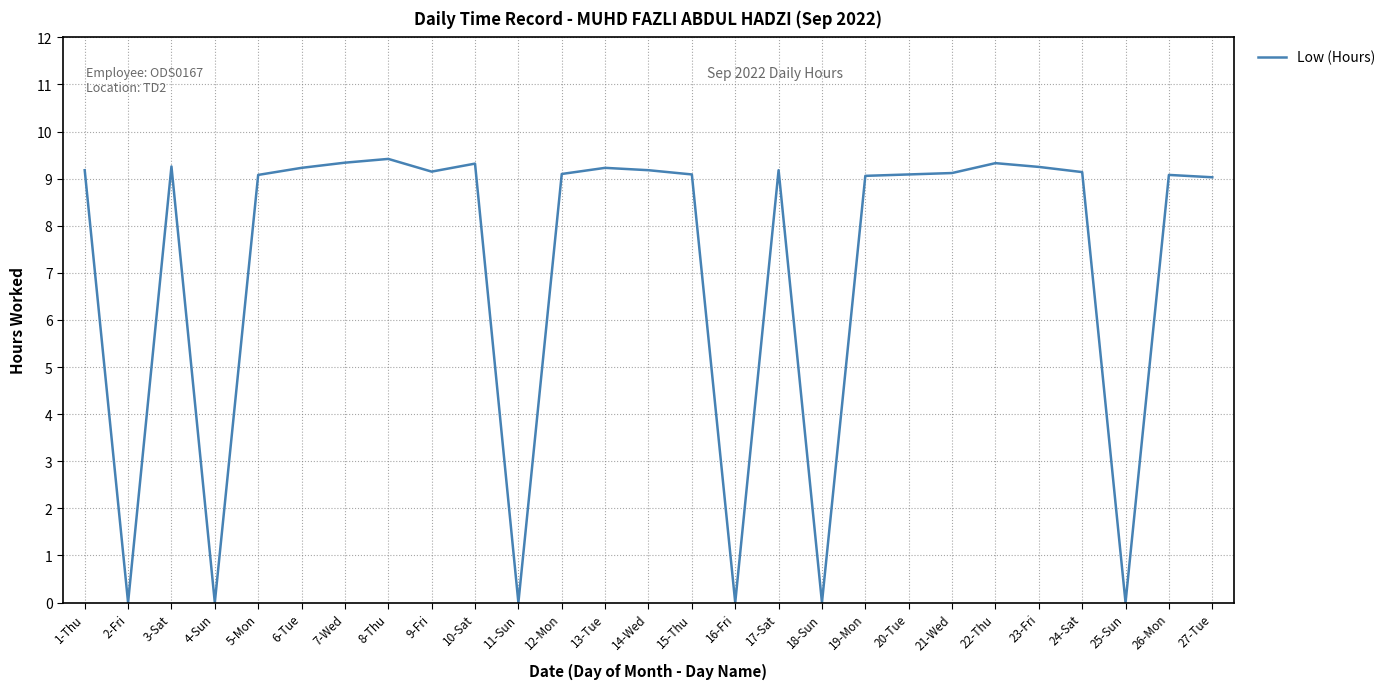

Approximately how many times larger is the value at 8-Thu compared to 21-Wed?

1.0